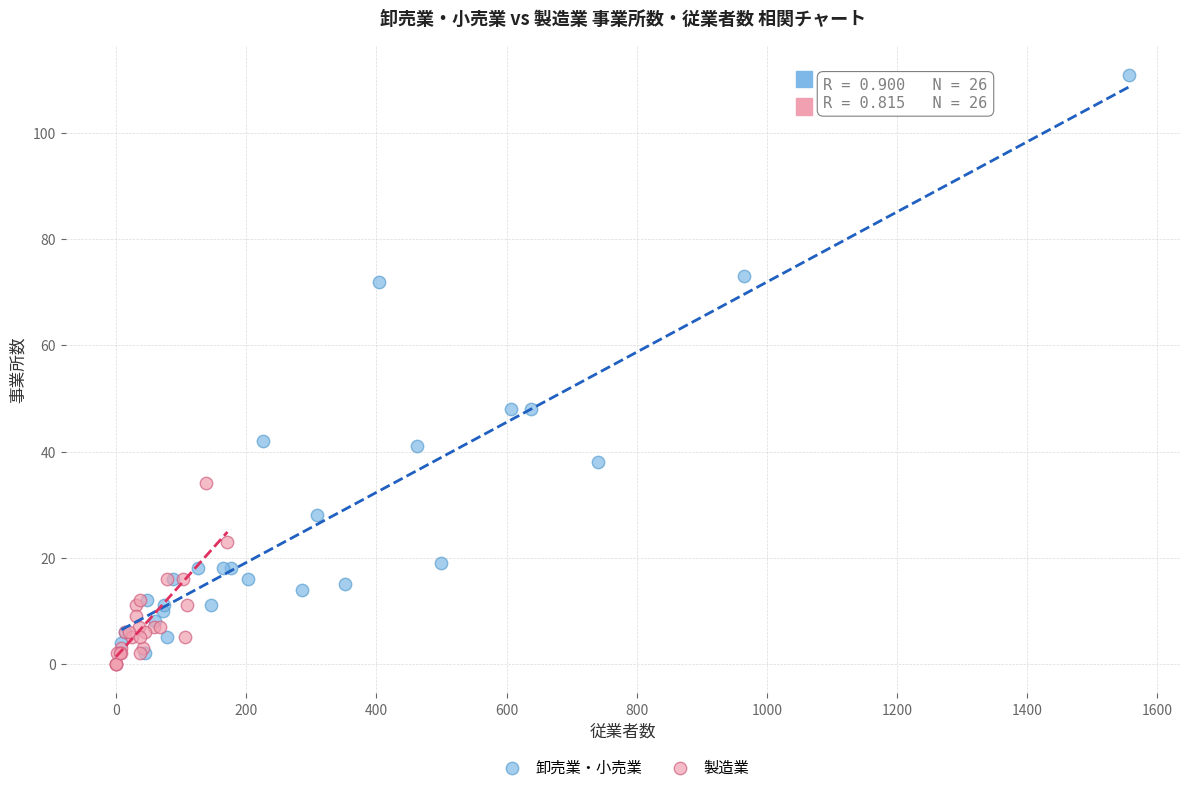

Which series has the largest Y range (max minus min)?

卸売業・小売業